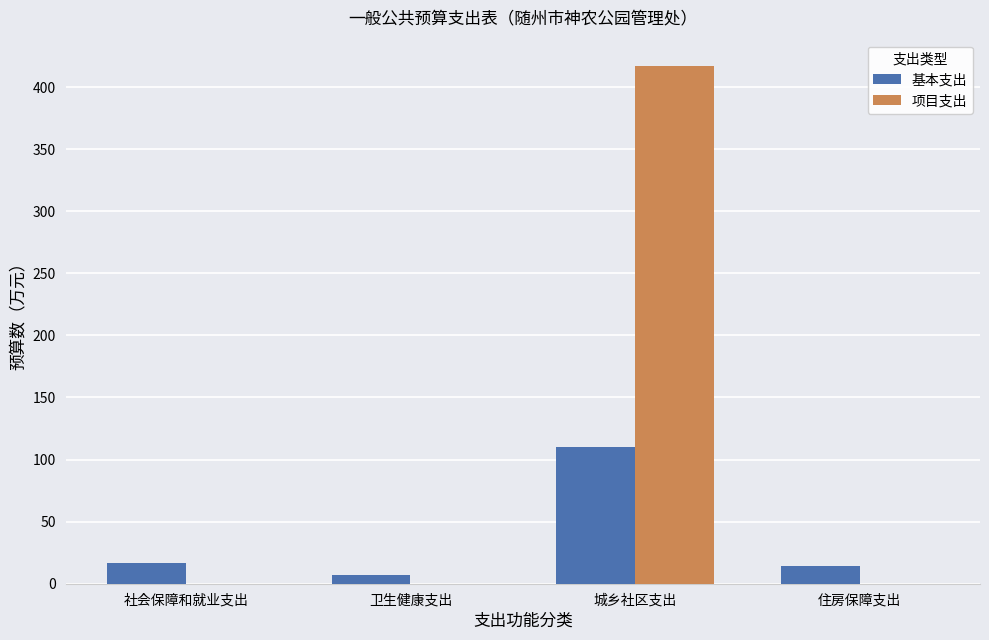

What is the average value of the 基本支出 series?

36.8